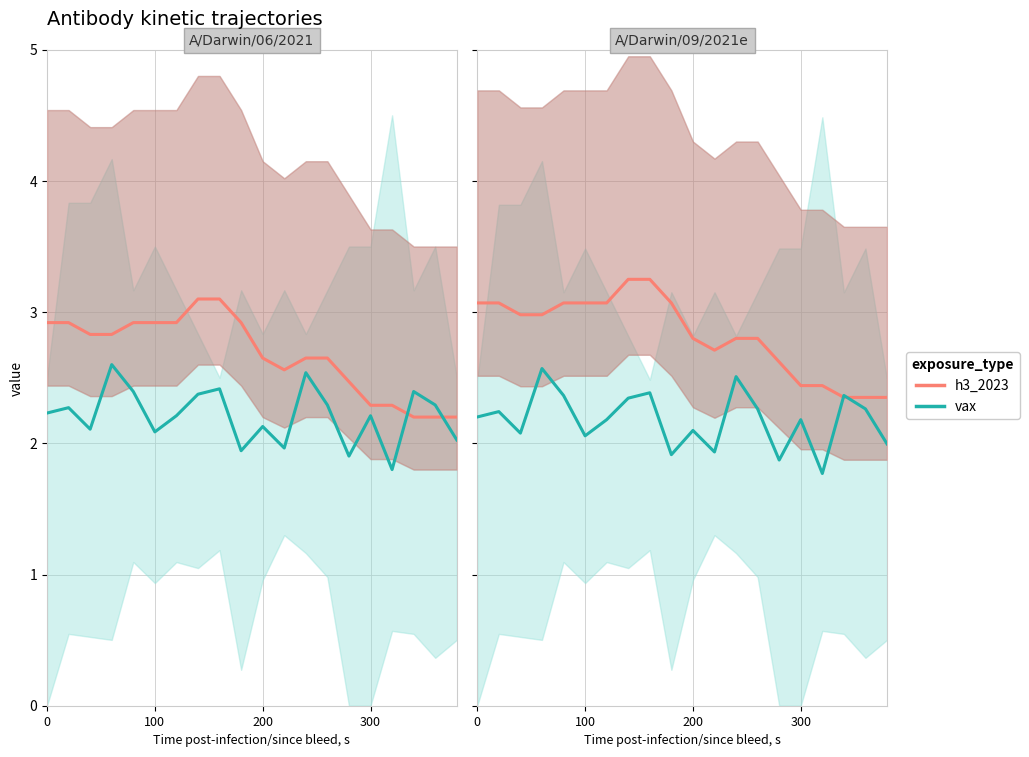

List the series in order of their overall mean, lowest first.

vax, h3_2023